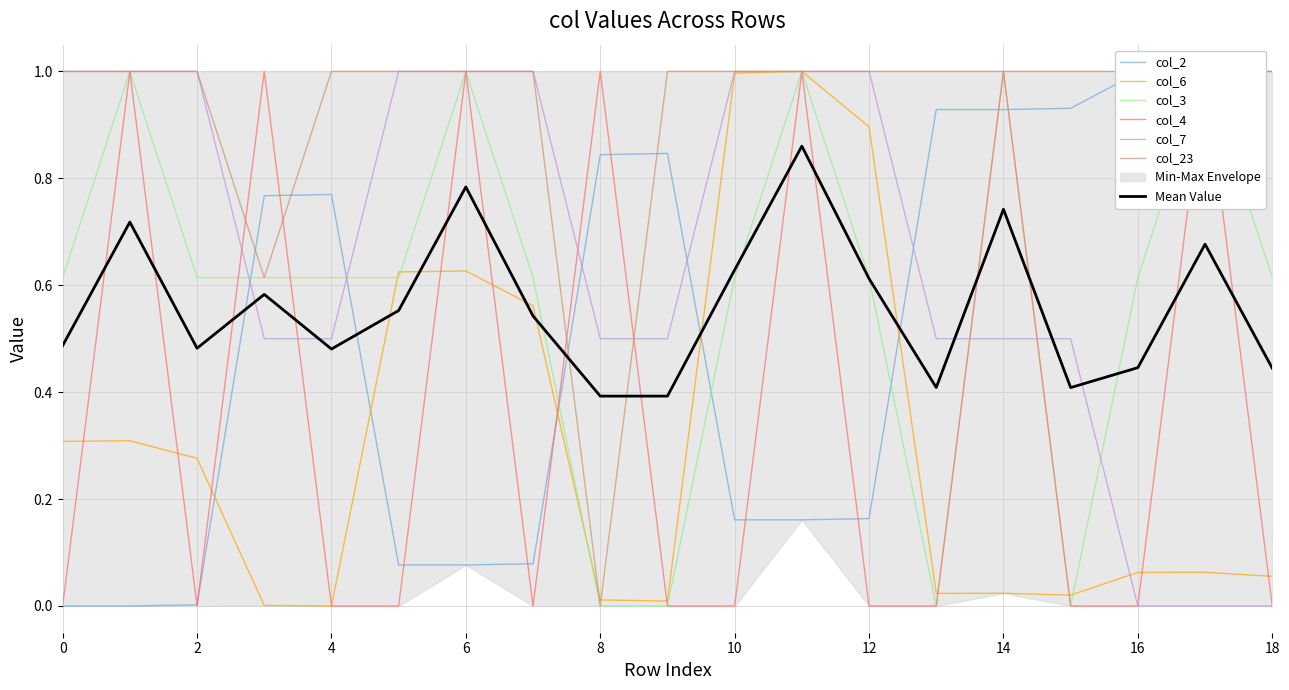

How many intersections are there between col_2 and col_23?

4